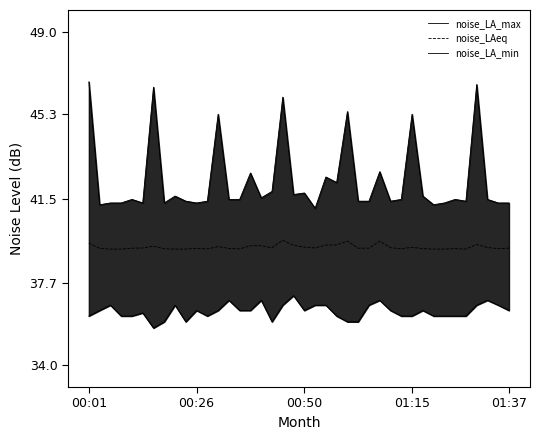

How many interior local peaks does the noise_LA_min series have?

10